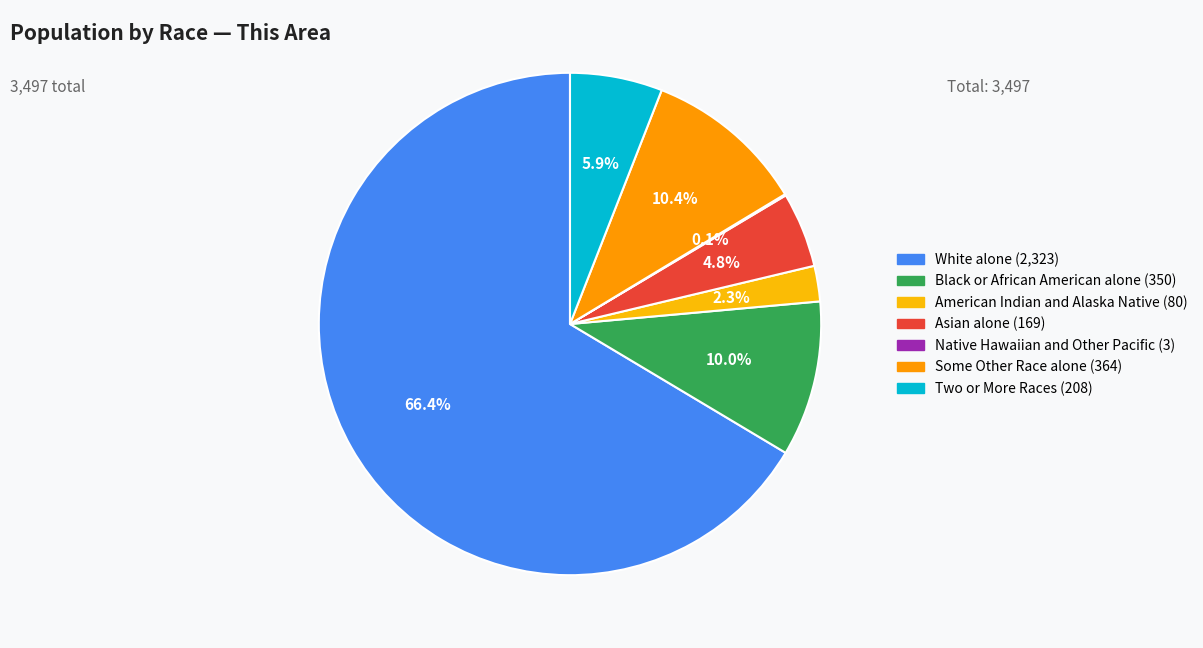

What is the ratio of the value at Some Other Race alone to the value at White alone?

0.2